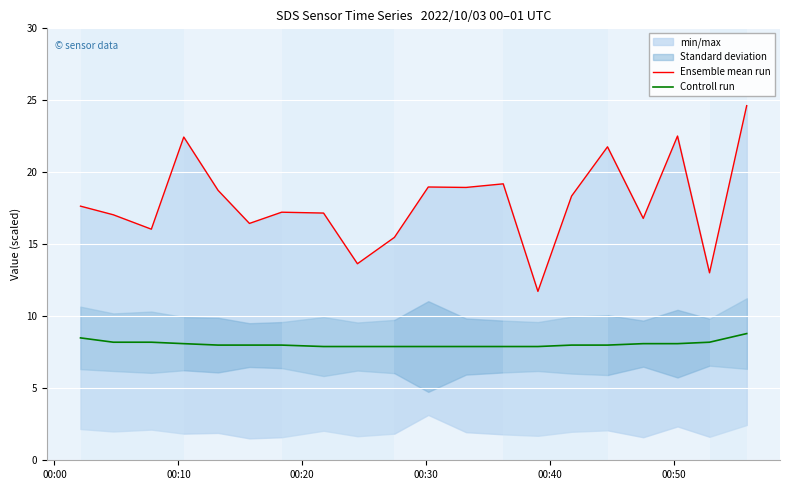

True or false: Controll run and Ensemble mean run cross at least once.

False